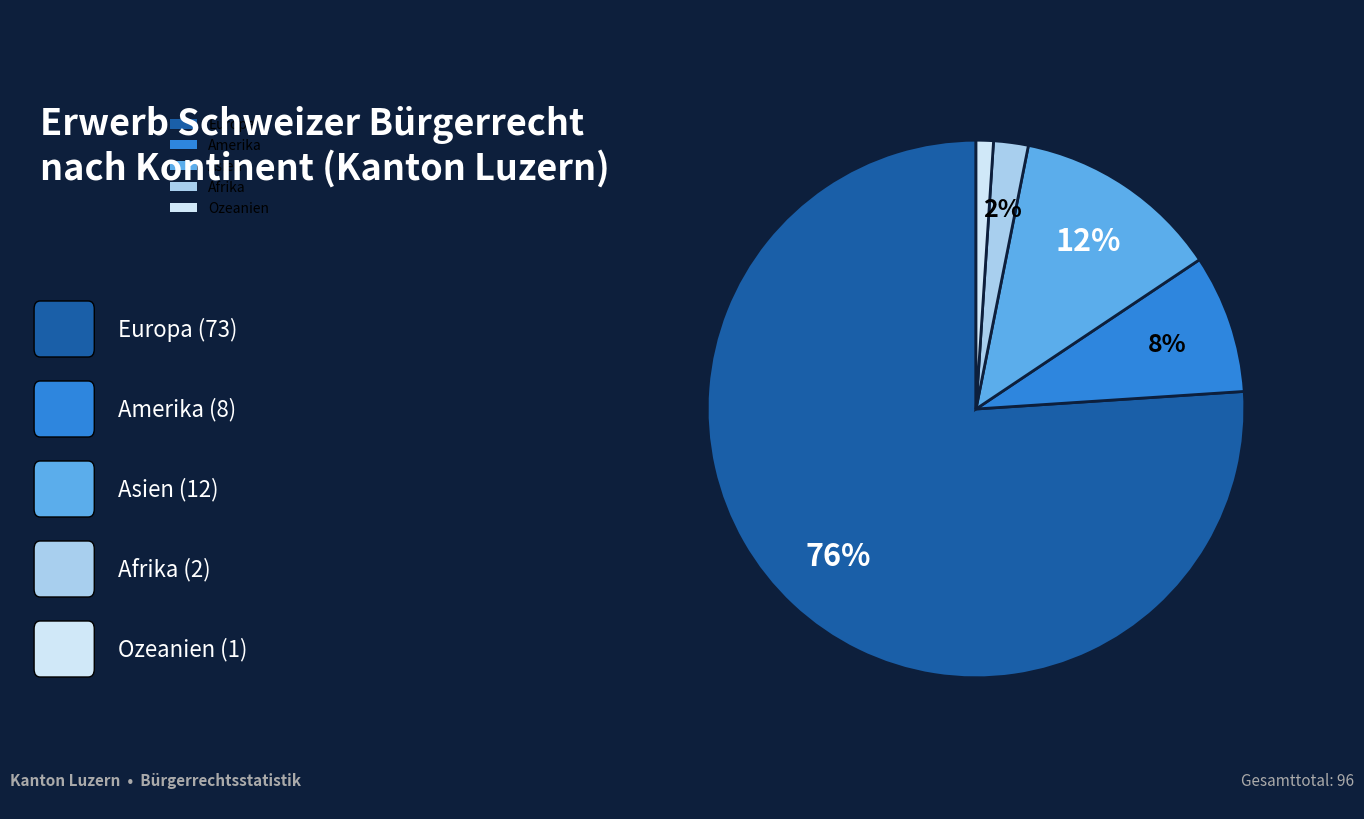

Is there a majority slice in this chart?

Yes